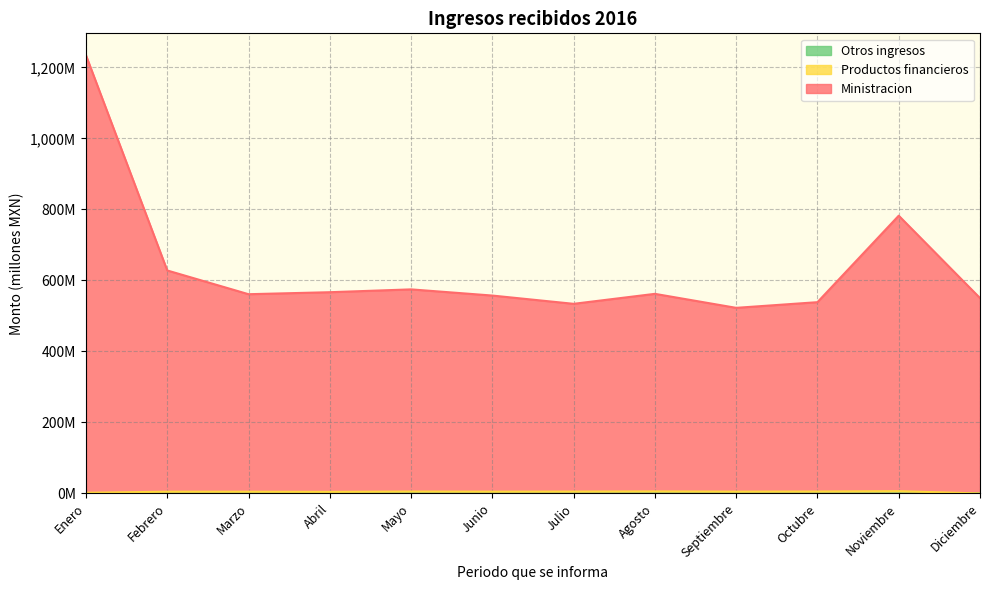

List the series in order of their peak value, highest first.

Ministracion, Productos financieros, Otros ingresos